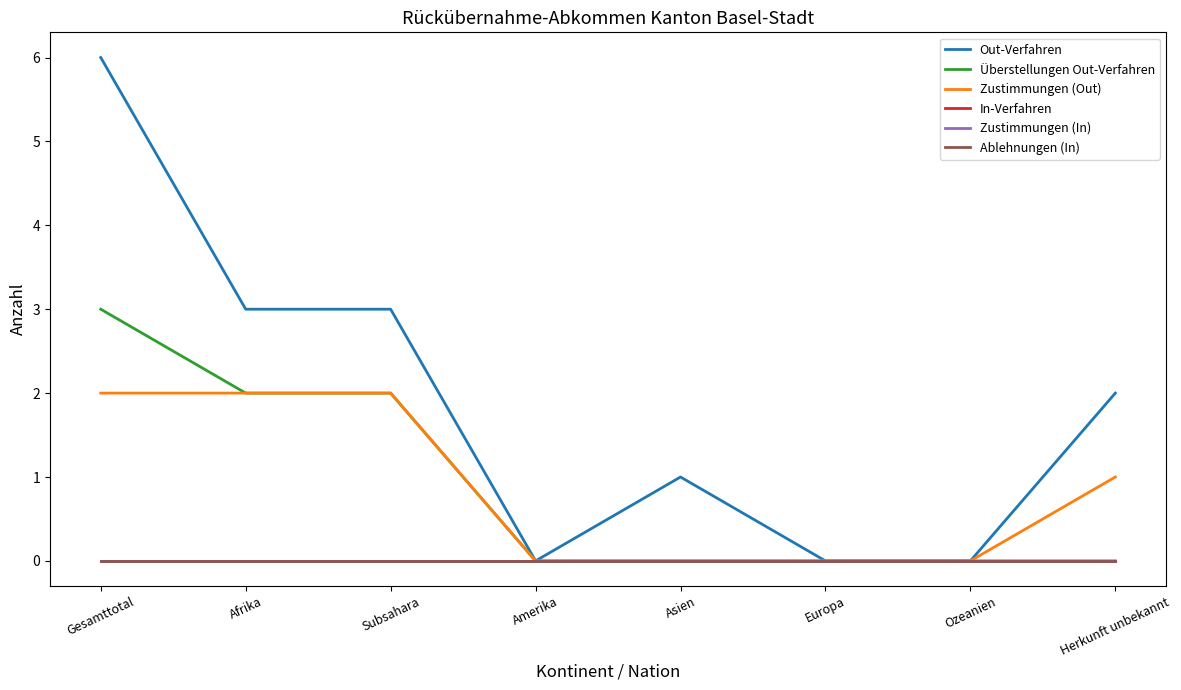

True or false: Zustimmungen (Out) and Überstellungen Out-Verfahren intersect in this chart.

False